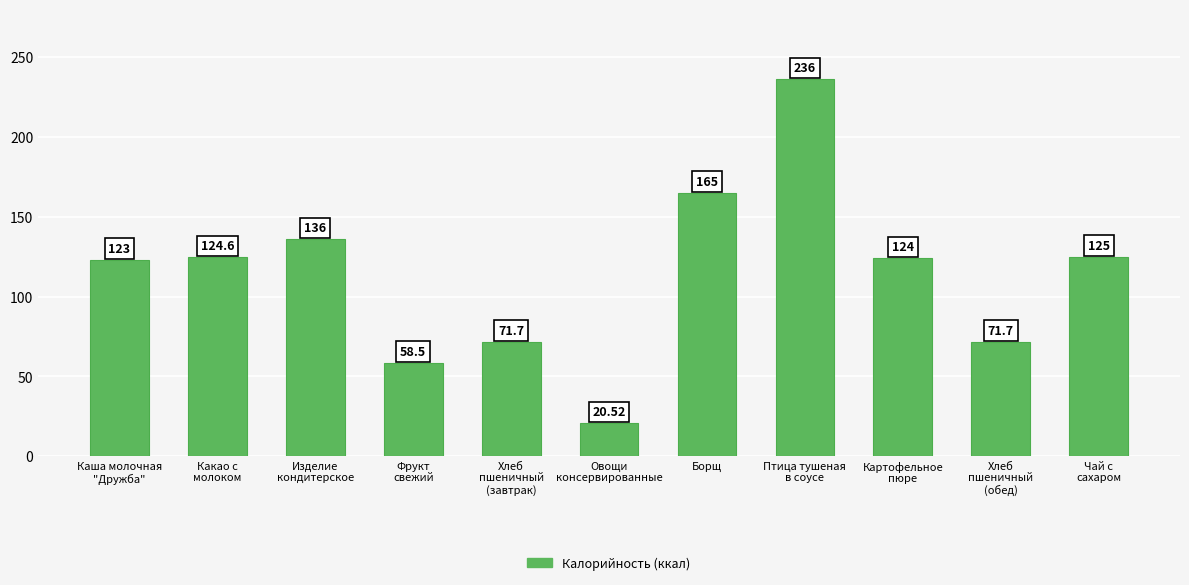

What is the average value?

114.2